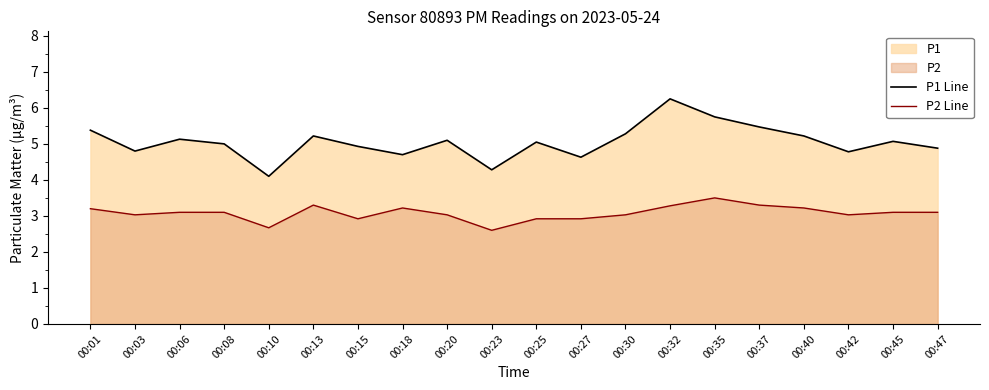

What is the value of the P1 Line point at the 11th from the left?

5.0